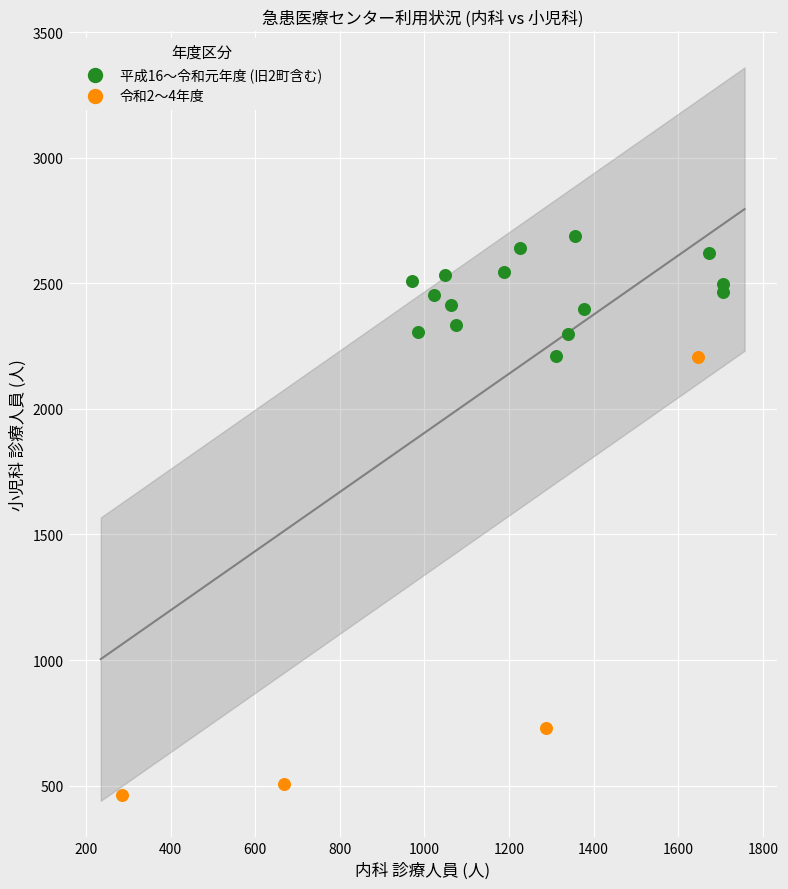

Which series reaches the minimum Y coordinate?

令和2〜4年度